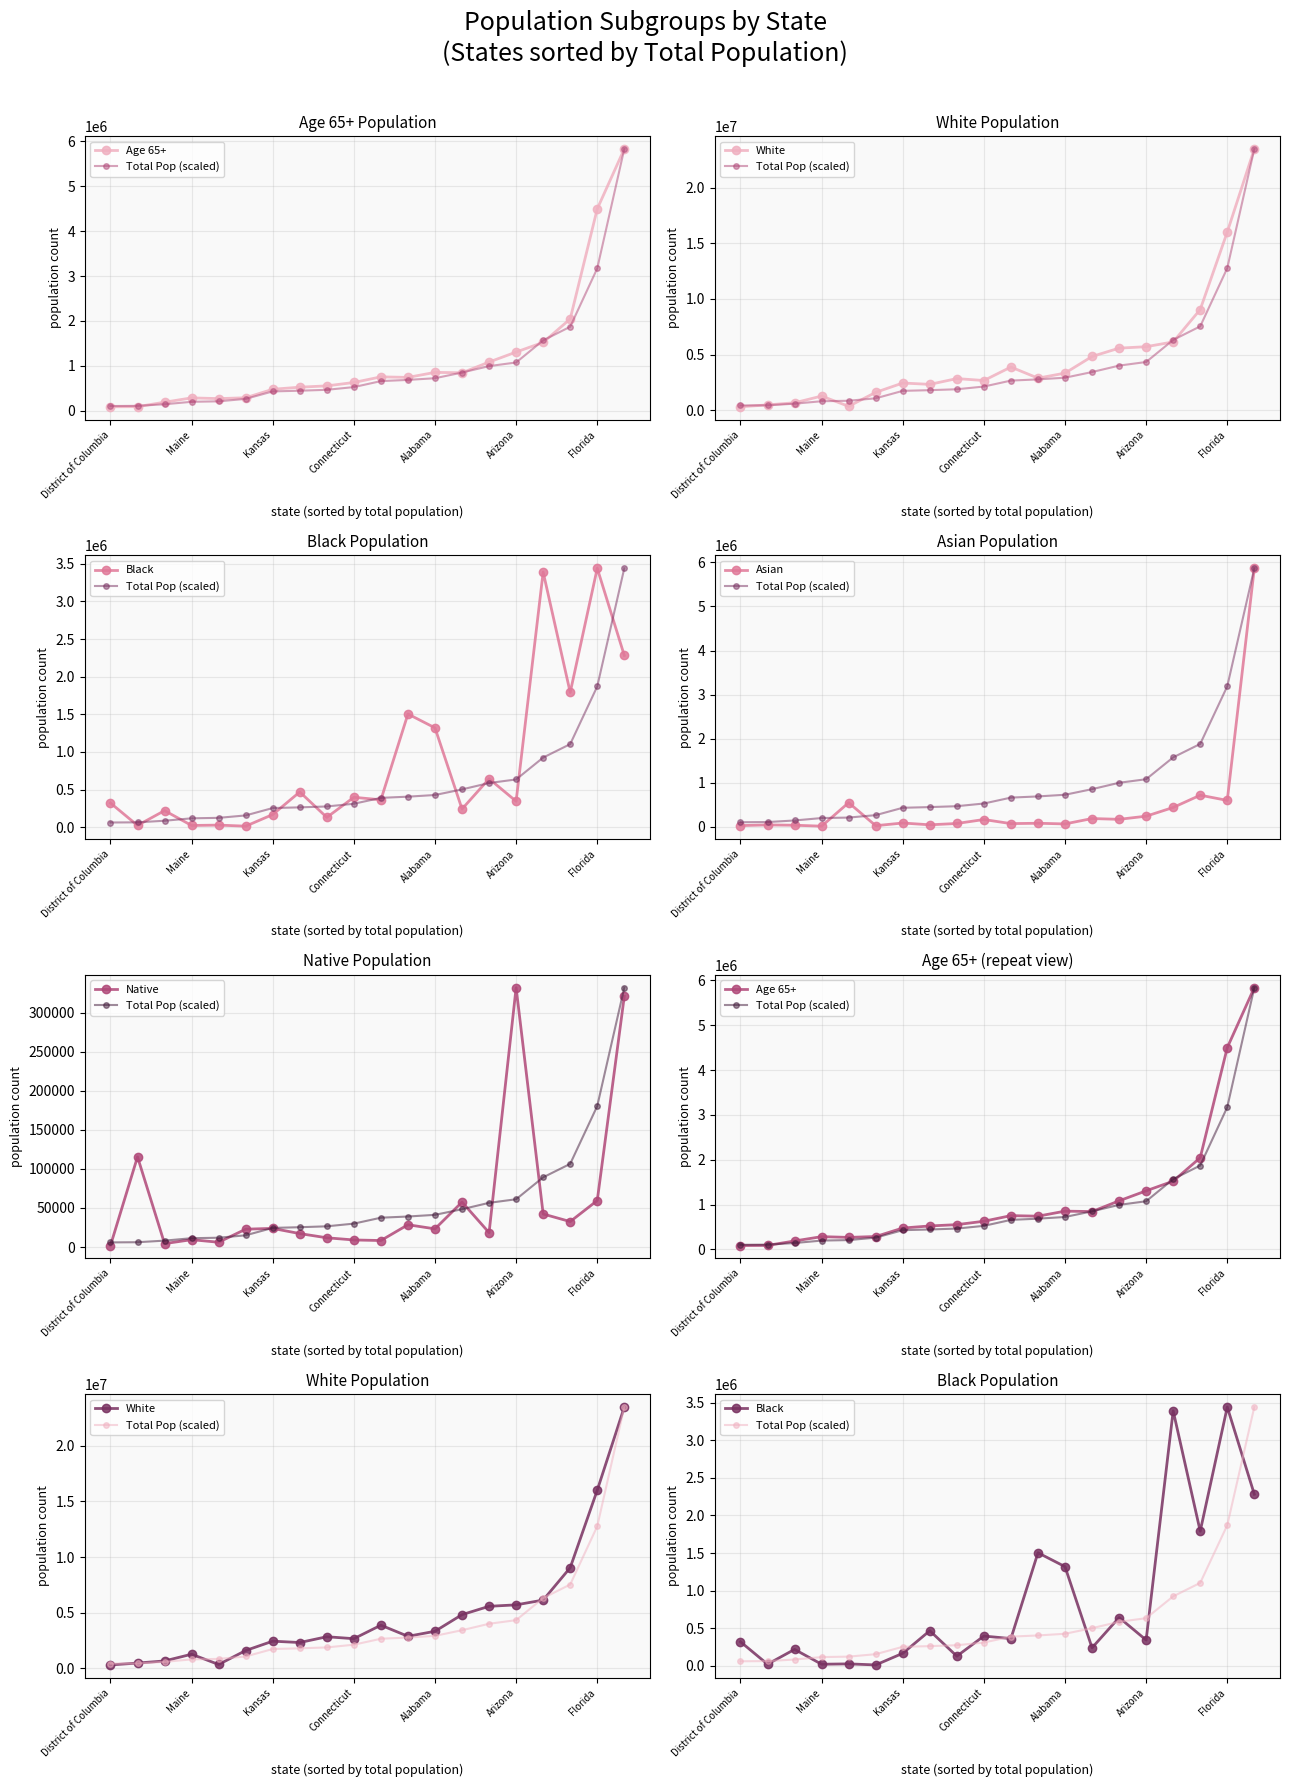

Rank the series by their maximum value, from lowest to highest.

Native, Total Pop (scaled), Black, Age 65+, Asian, White